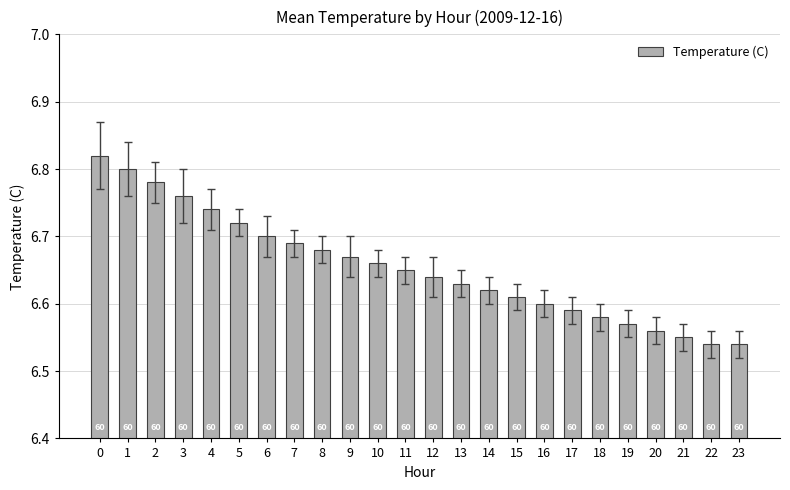

What is the ratio of the value at 22 to the value at 20?

1.0